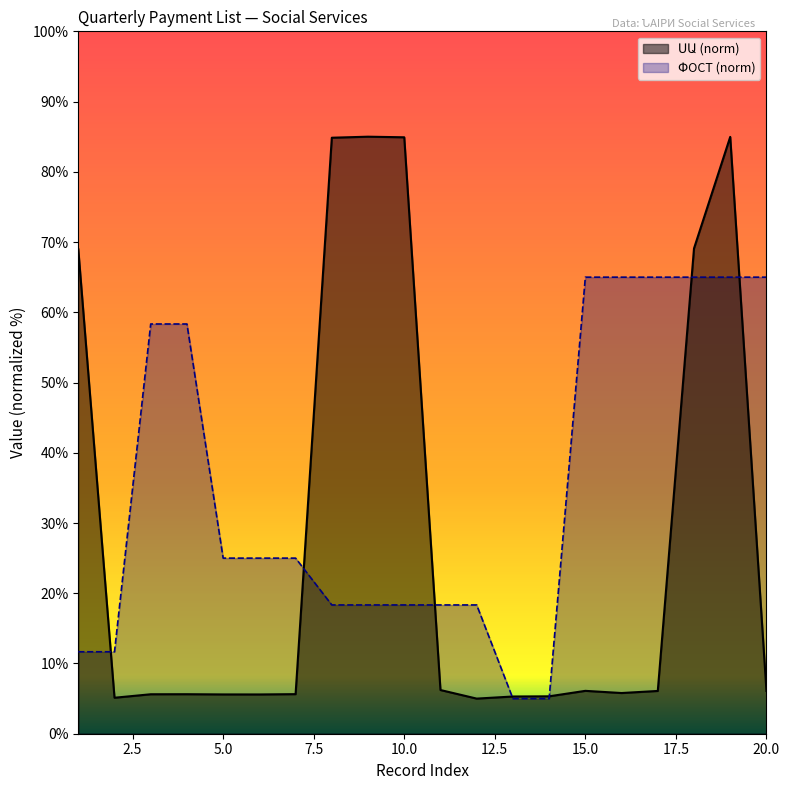

What is the sum of all ՓՈՍՏ values?

706.7